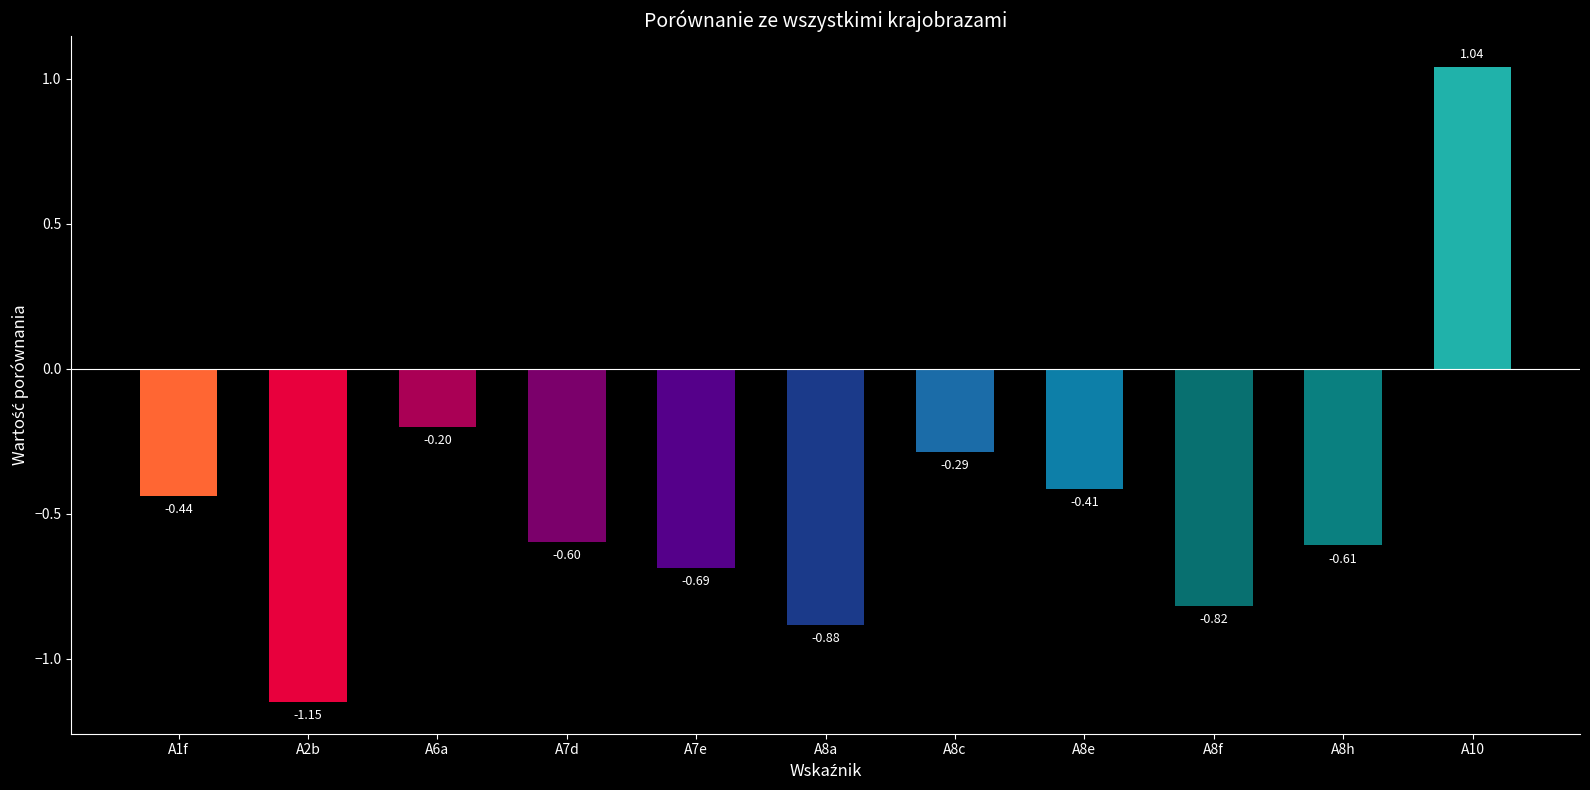

What position from the left is A7d?

4